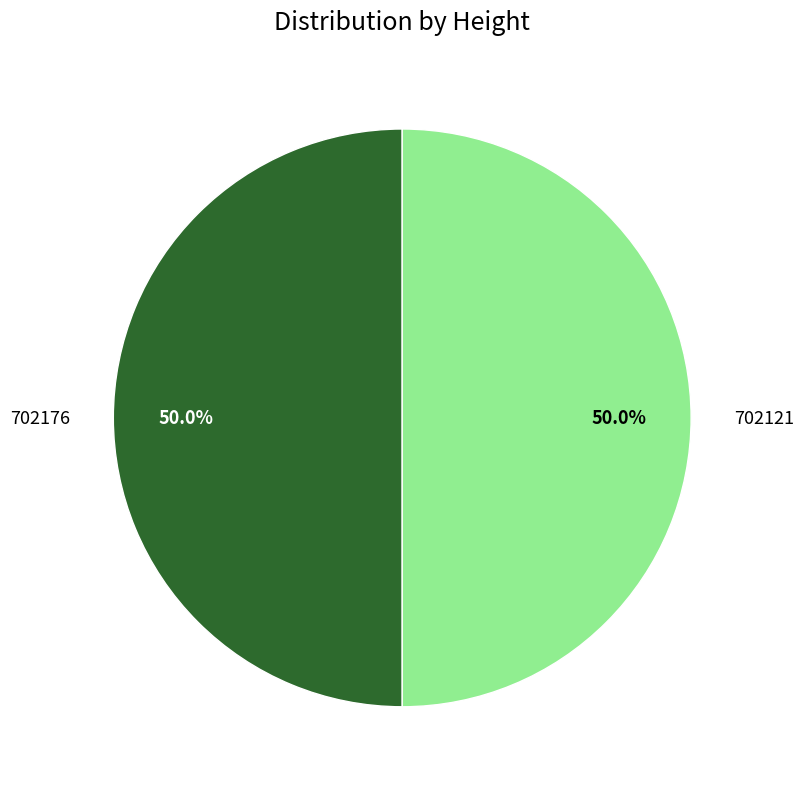

Approximately how many times larger is the value at 702176 compared to 702121?

1.0